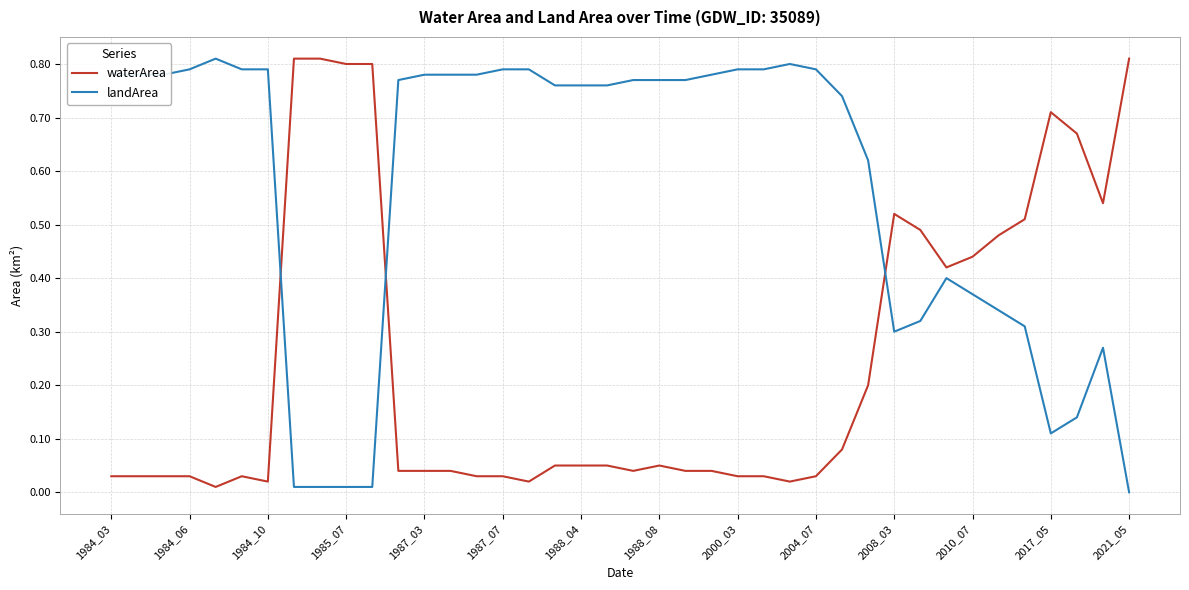

Rank the series by their average value, from highest to lowest.

landArea, waterArea